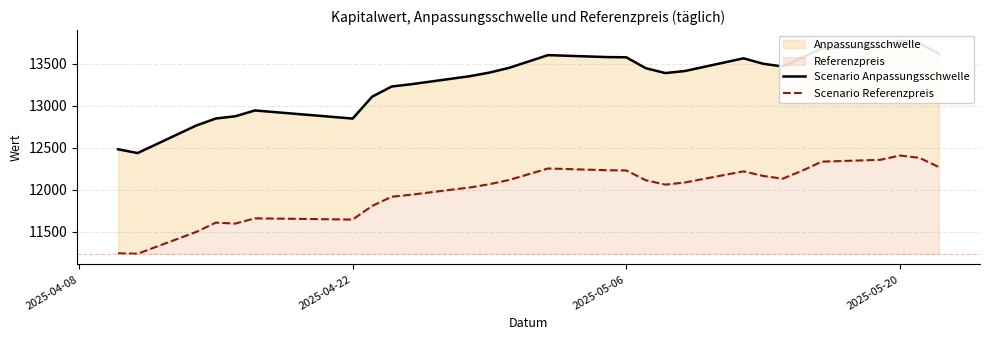

Is it true that Scenario Referenzpreis equals 6096.0 at 2025-05-20?

False